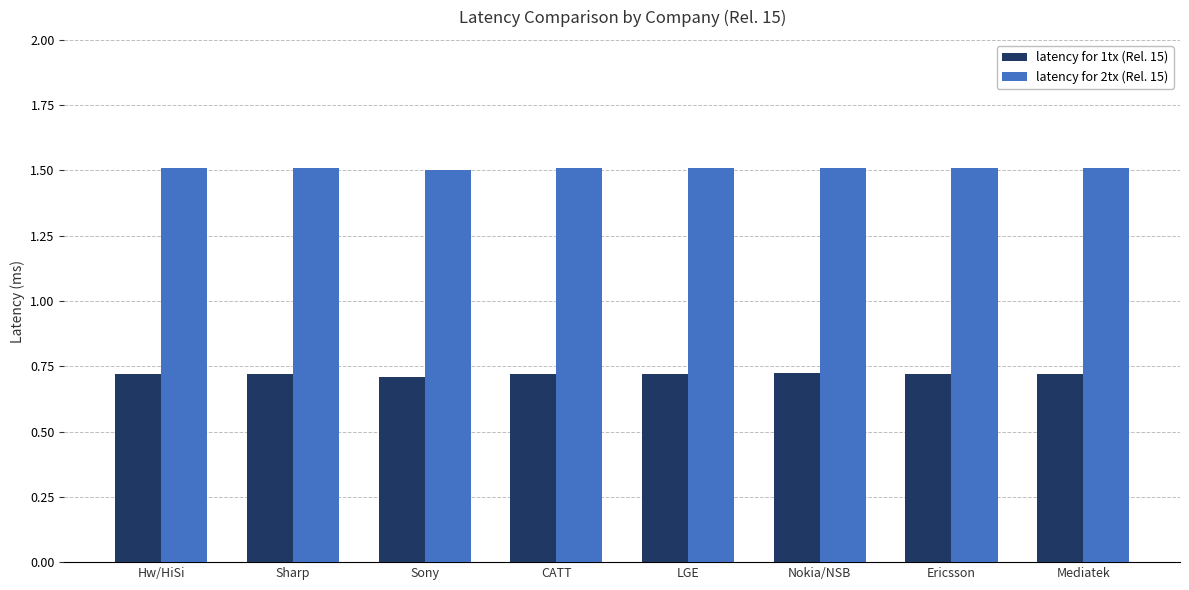

The latency for 1tx (Rel. 15) series shows 1.0 at LGE. True or false?

False